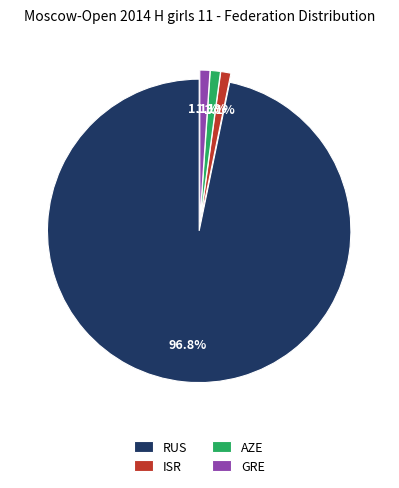

Approximately how many times larger is the value at ISR compared to GRE?

1.0